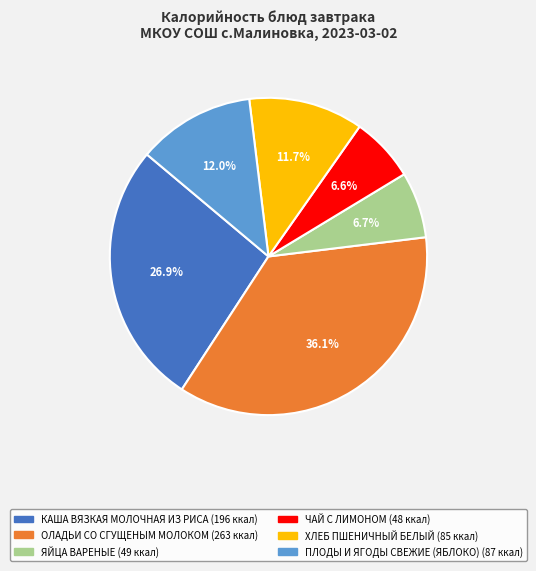

Which slice is the largest?

ОЛАДЬИ СО СГУЩЕНЫМ МОЛОКОМ